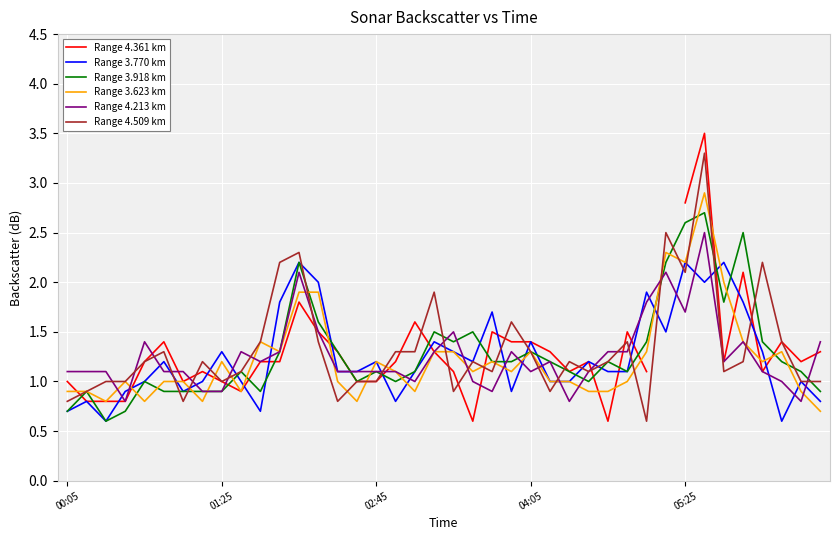

The value of Range 4.213 km at 05:25 is 1.7. True or false?

True